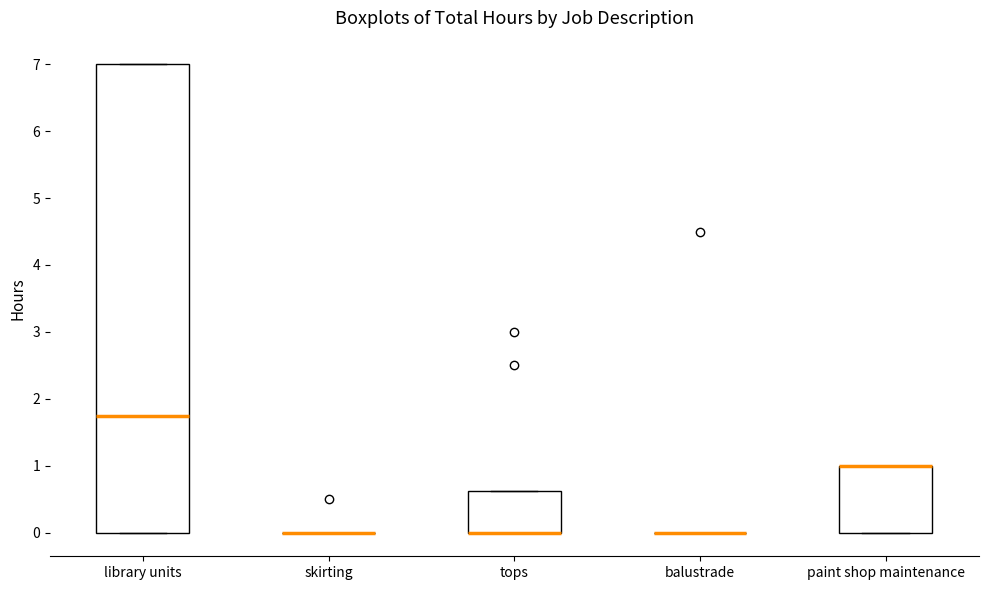

Reading left to right, transcribe this box plot: for each box, give where its median line is, the range the box spans, and where its two whiskers end, as read against the y-axis. The values are not printed on the chart, so give them approximately, as read against the axis.

library units: median 1.8, box 0.0 to 7.0, whiskers 0.0 to 7.0
skirting: box collapsed to a line at 0.0, whiskers 0.0 to 0.0
tops: median 0.0 (drawn on the box's lower edge), box 0.0 to 0.6, whiskers 0.0 to 0.6
balustrade: box collapsed to a line at 0.0, whiskers 0.0 to 0.0
paint shop maintenance: median 1.0 (drawn on the box's upper edge), box 0.0 to 1.0, whiskers 0.0 to 1.0